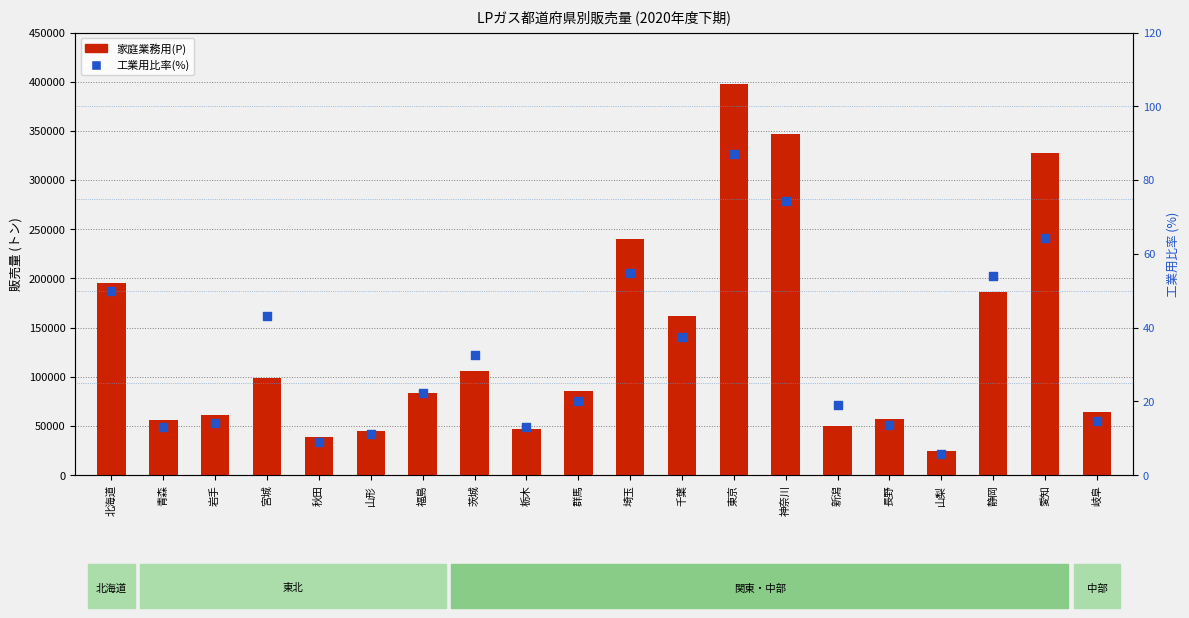

At which category is the sum across all series the highest?

東京